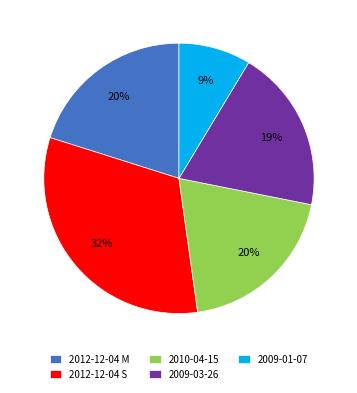

Is the sum of 2009-01-07 and 2012-12-04 S greater than half?

No